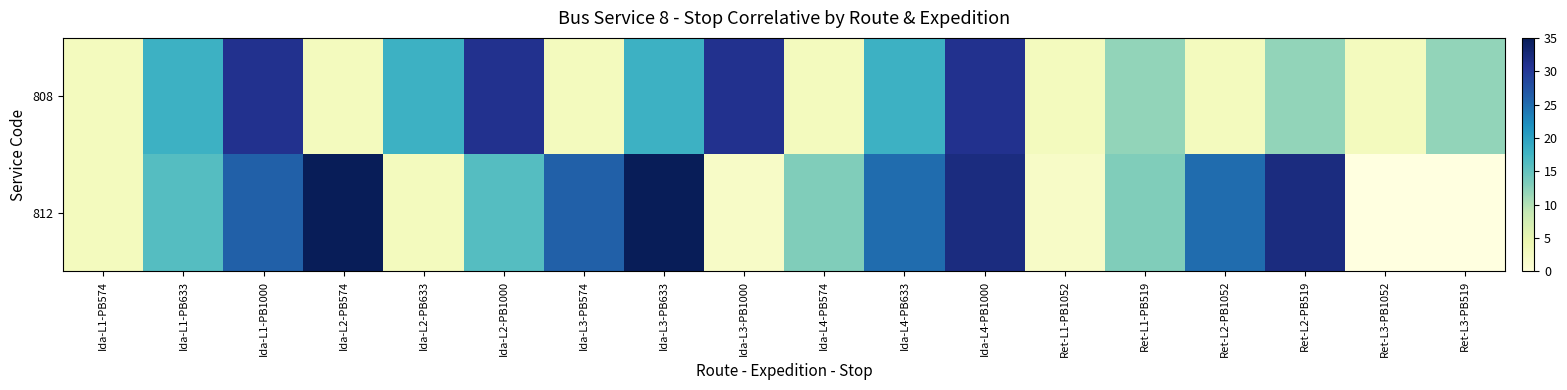

At which category does the chart reach its minimum across all series?

Ida-L3-PB1000